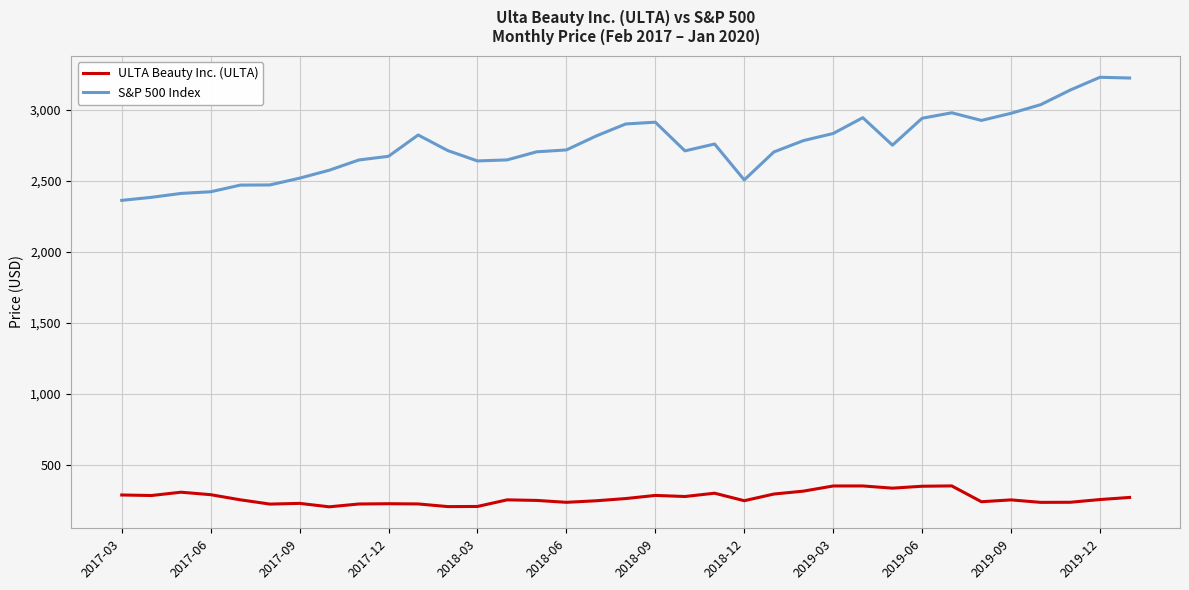

List the series in order of their peak value, lowest first.

ULTA Beauty Inc. (ULTA), S&P 500 Index